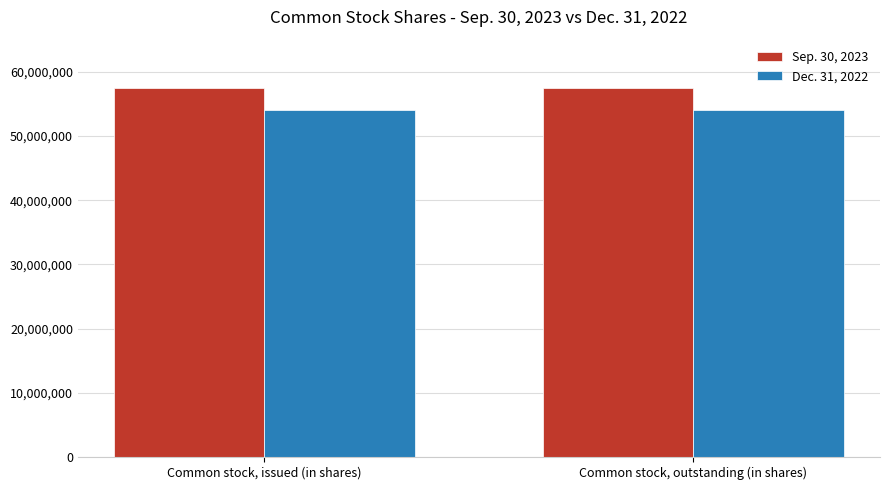

What is the label of the 1st bar from the left?

Common stock, issued (in shares)